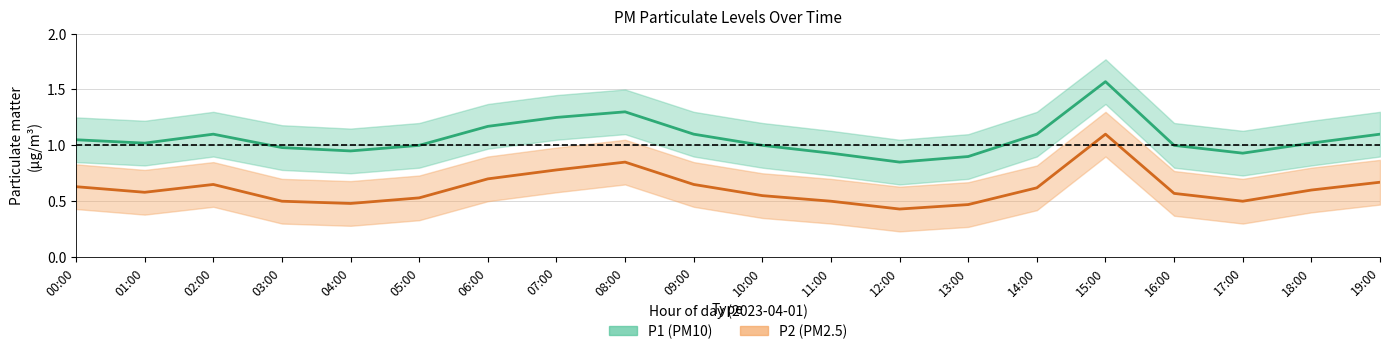

Between 10:00 and 19:00, which is larger?

19:00